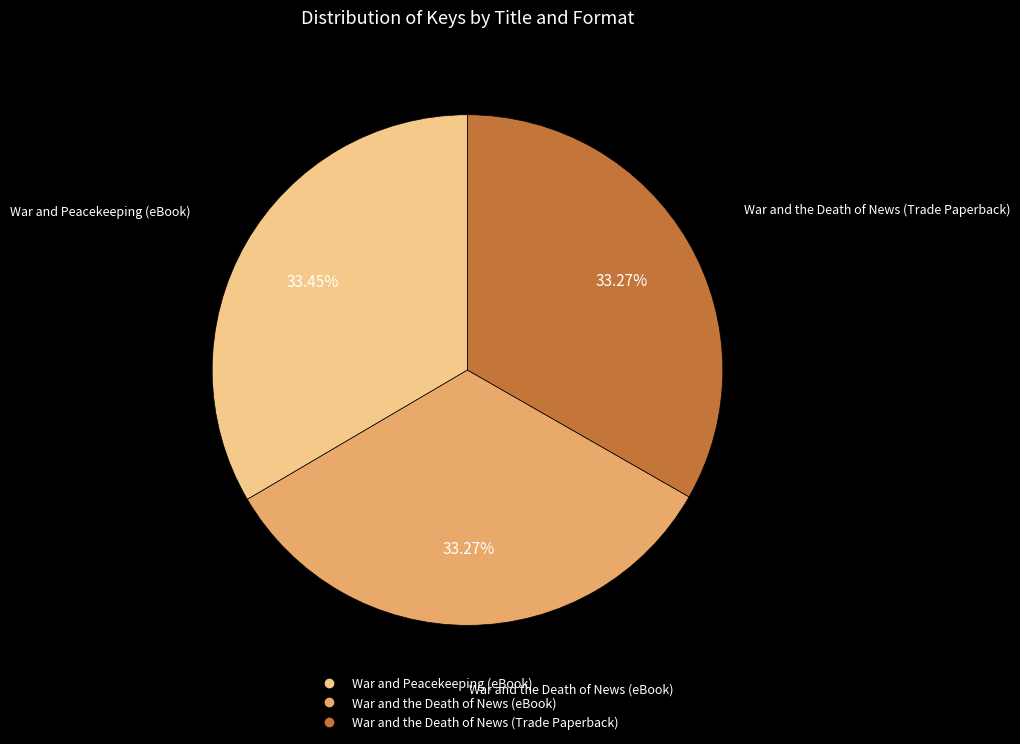

Combined, do War and the Death of News (eBook) and War and Peacekeeping (eBook) account for over 50%?

Yes